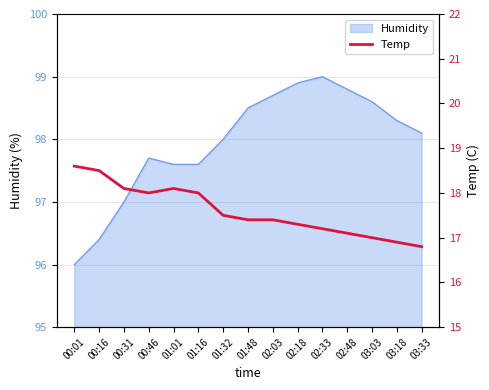

The Humidity series shows 98.6 at 03:03. True or false?

True